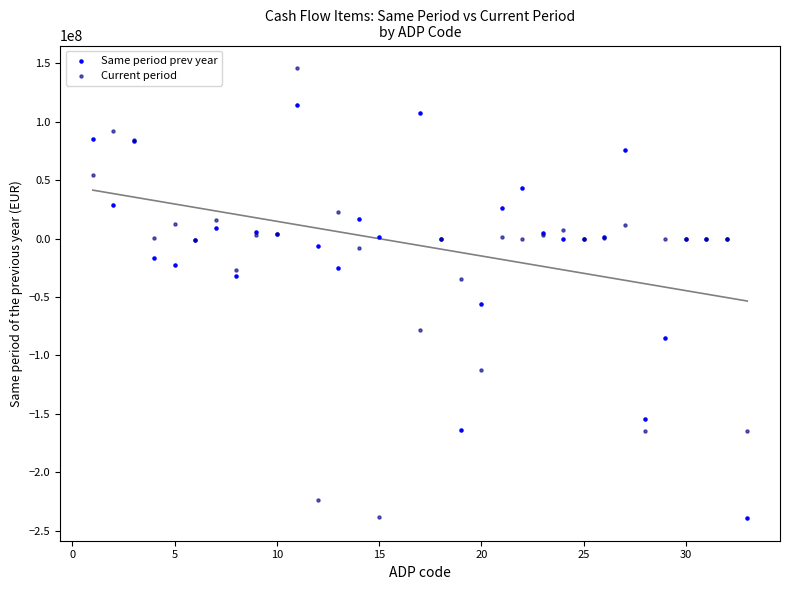

In the Same period prev year series, what Y value is closest to -62450000?

-56200000